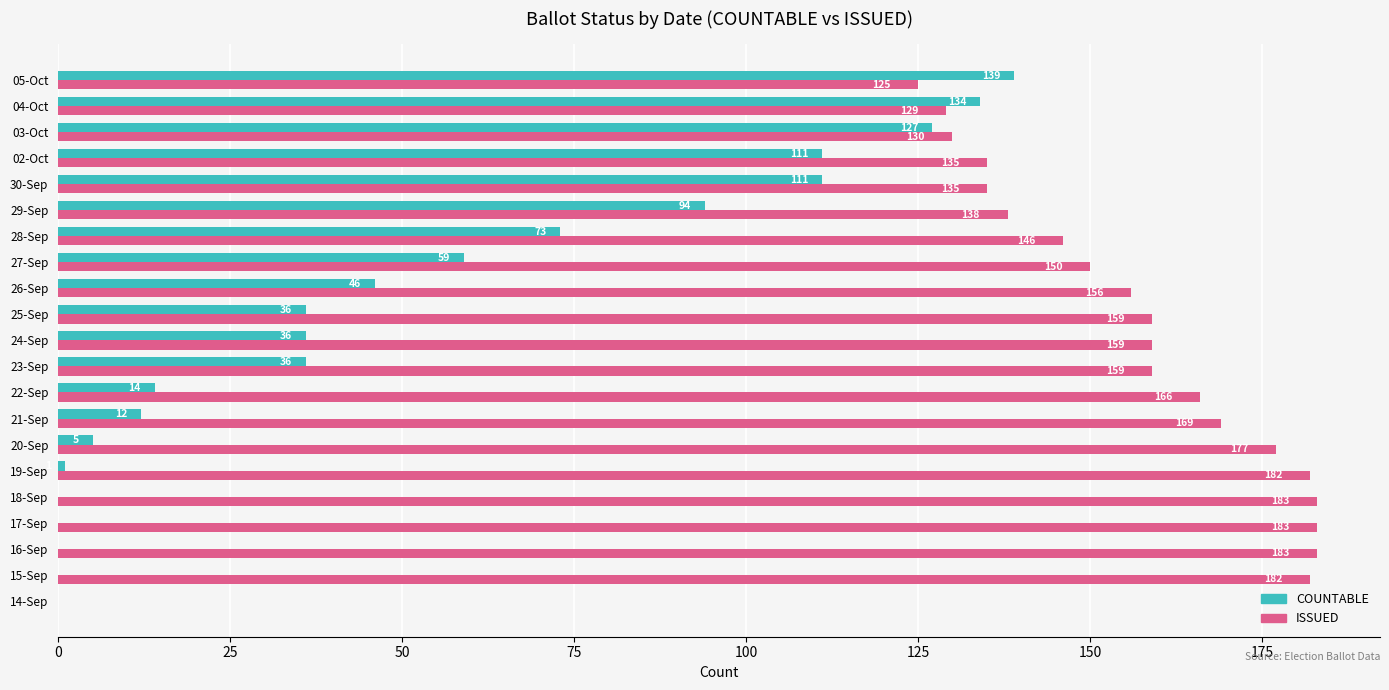

Which series changed the most between 22-Sep and 04-Oct?

COUNTABLE